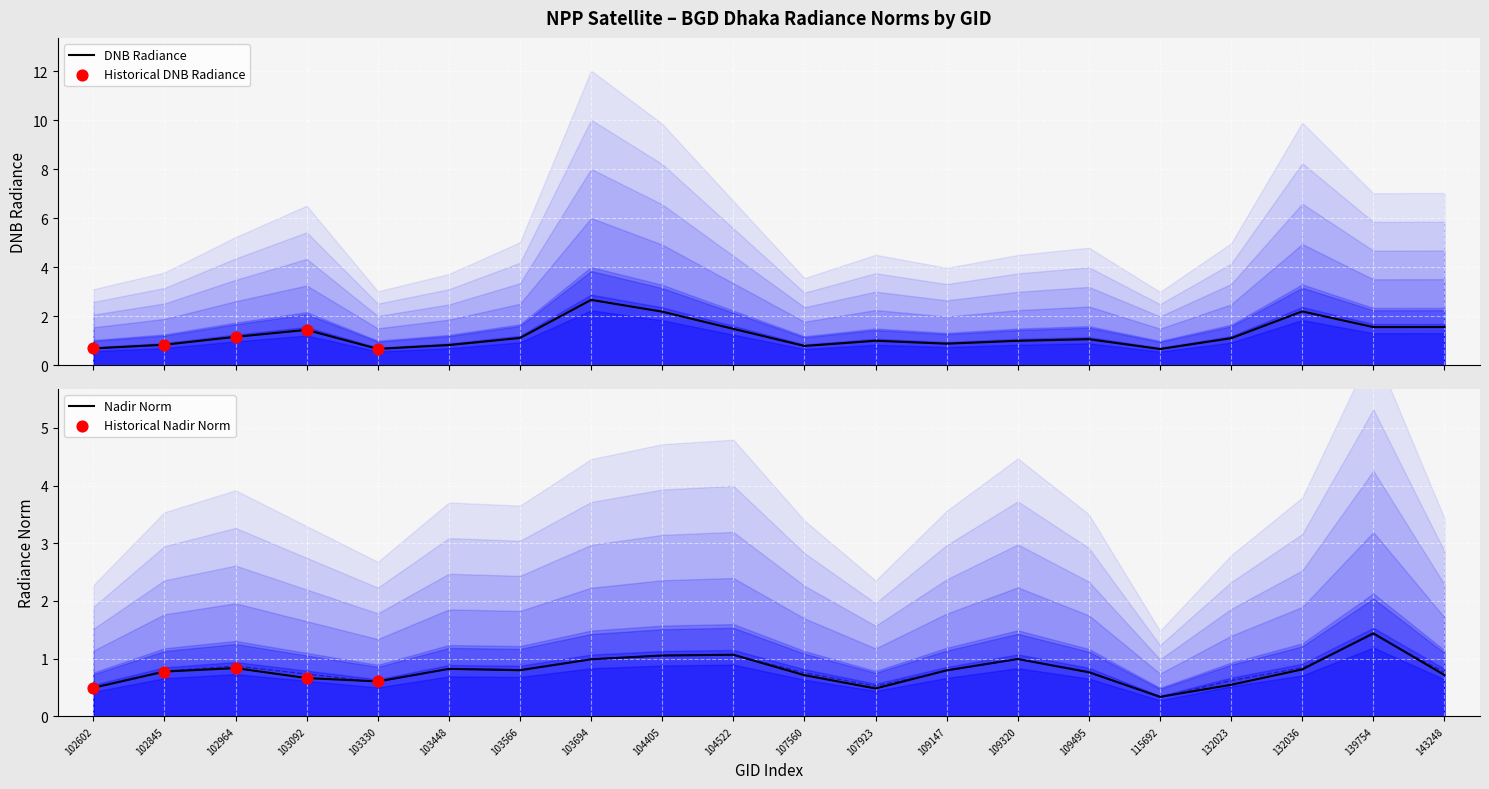

At which category is the sum across all series the highest?

103694